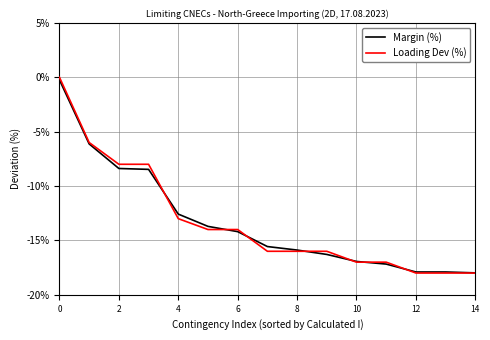

What are all the series names shown in the legend?

Margin (%), Loading Dev (%)